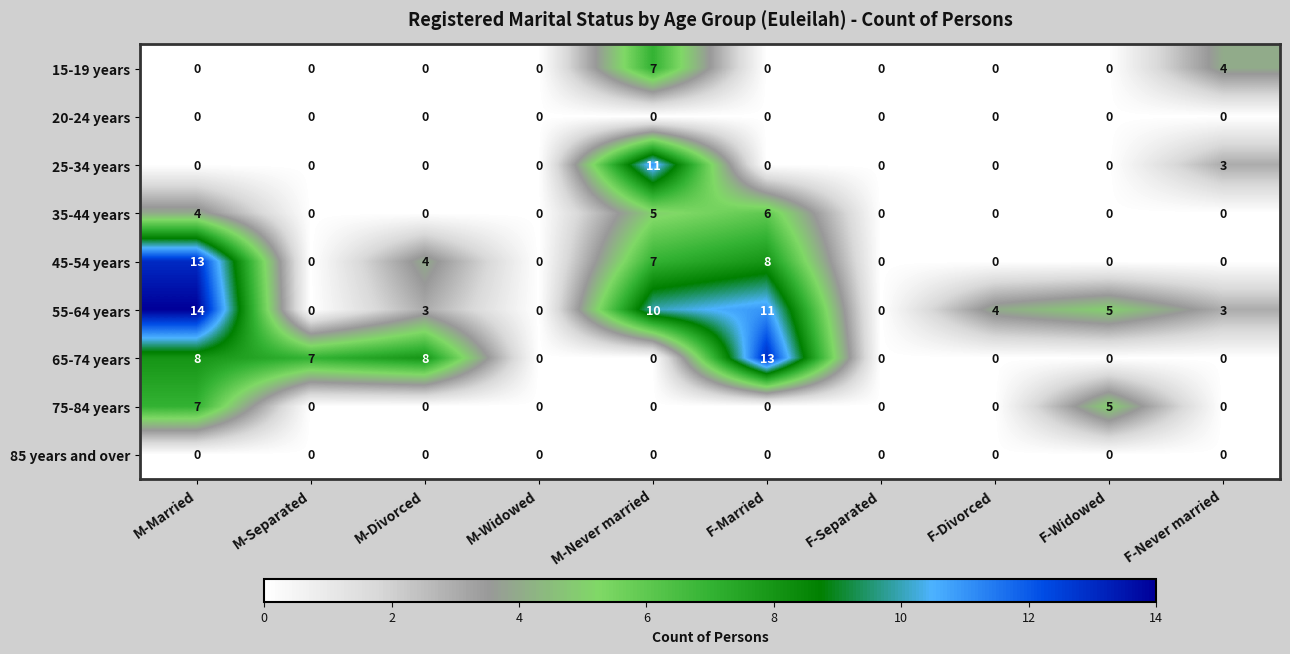

Which series changed the most between M-Divorced and F-Separated?

65-74 years